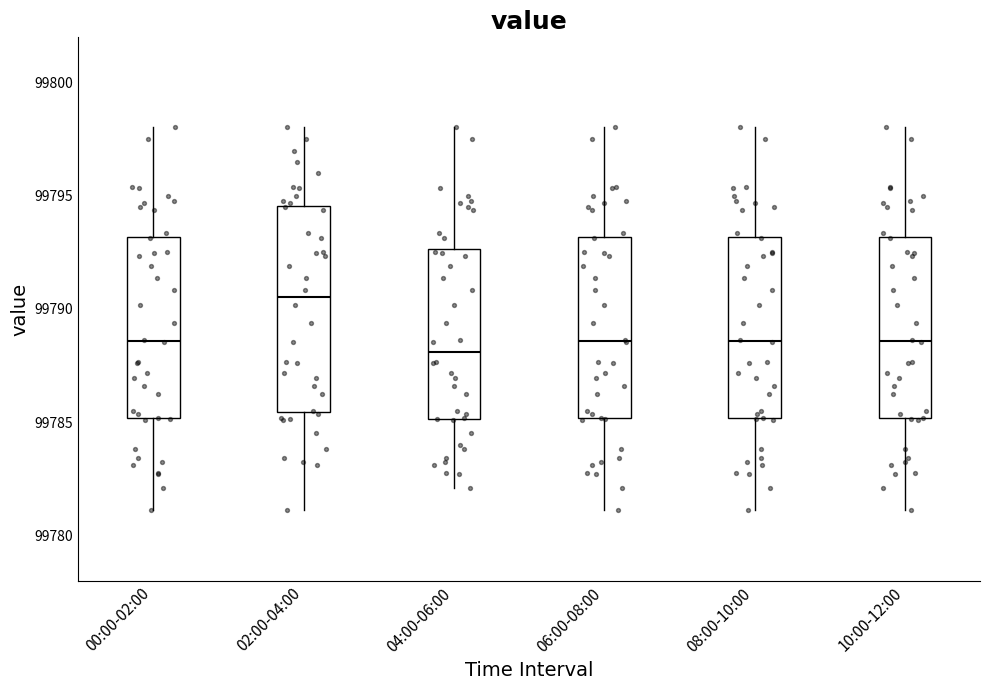

Which box is the tallest, from its lower edge to its upper edge?

02:00-04:00